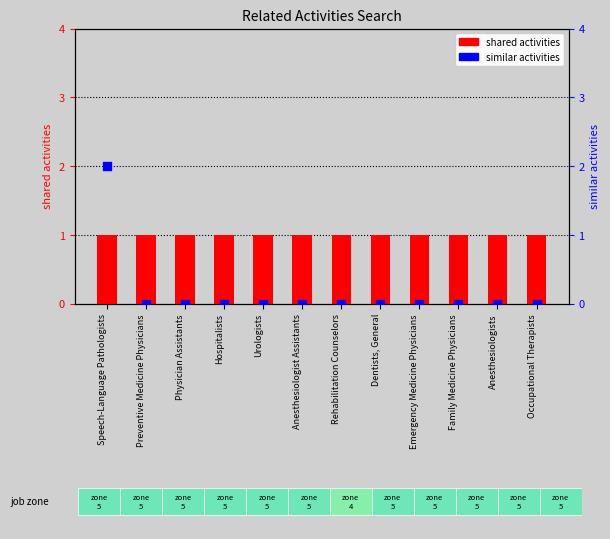

Which series reaches the minimum Y coordinate?

similar activities